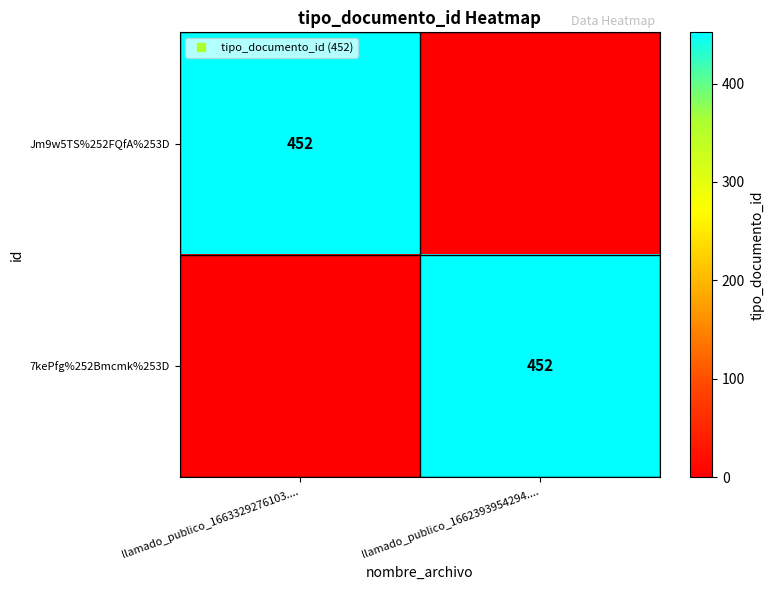

Which series changed the most between llamado_publico_1663329276103.... and llamado_publico_1662393954294....?

Jm9w5TS%252FQfA%253D